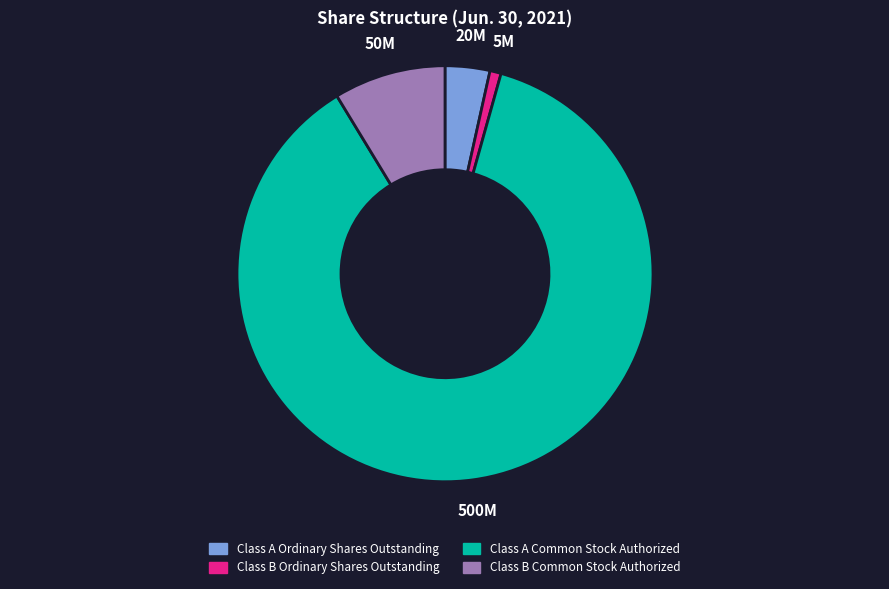

What is the ratio of the value at Class B Ordinary Shares Outstanding to the value at Class B Common Stock Authorized?

0.1